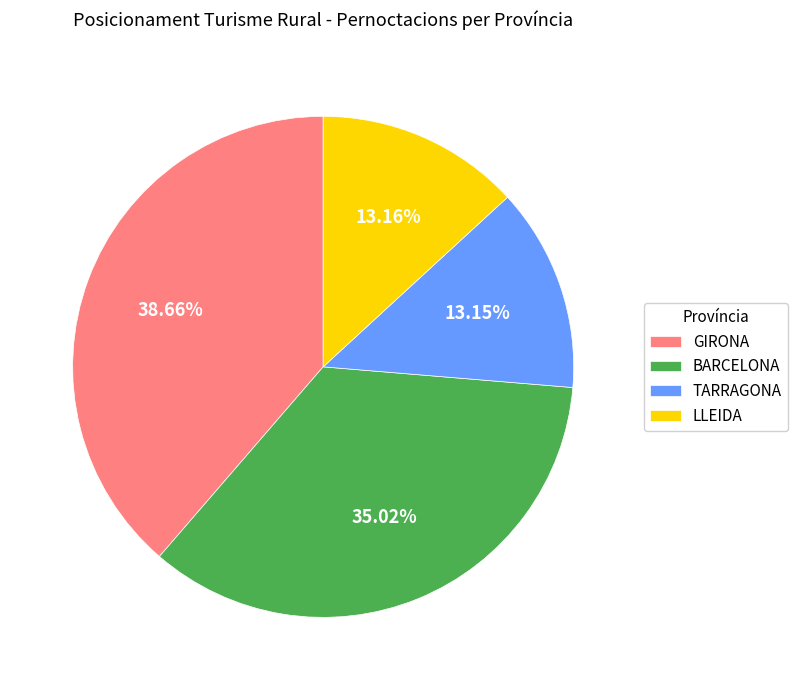

To the nearest percent, what portion does LLEIDA represent?

13%